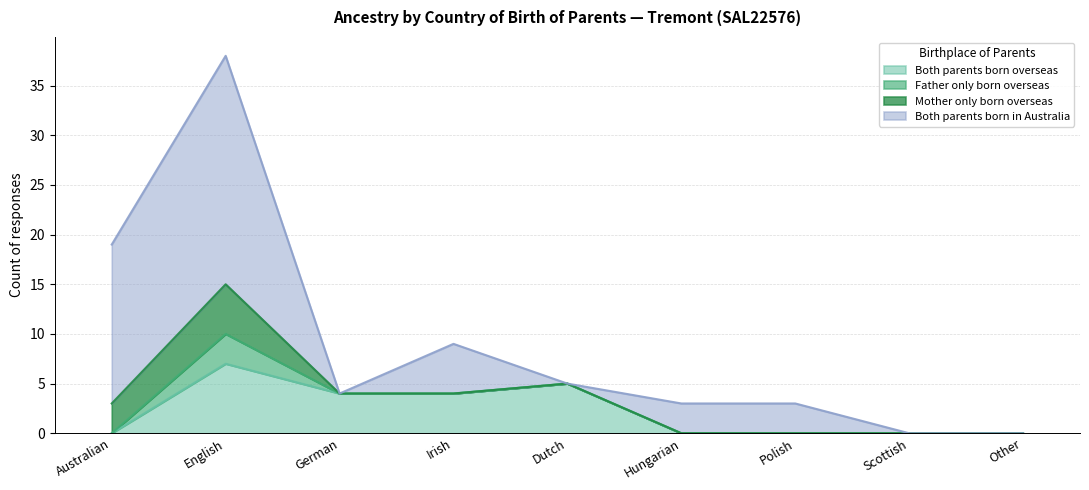

Is the value of Both parents born overseas at Australian greater than the value of Both parents born in Australia at Scottish?

No